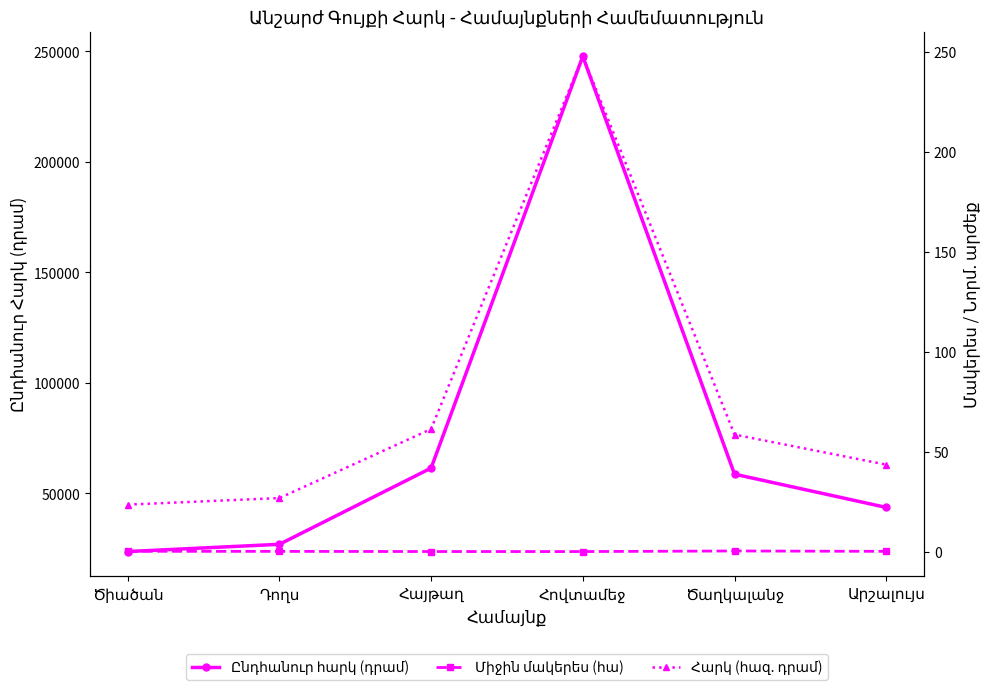

What is the difference between the Հարկ (հազ. դրամ) values at Հայթաղ and Դողս?

34.5